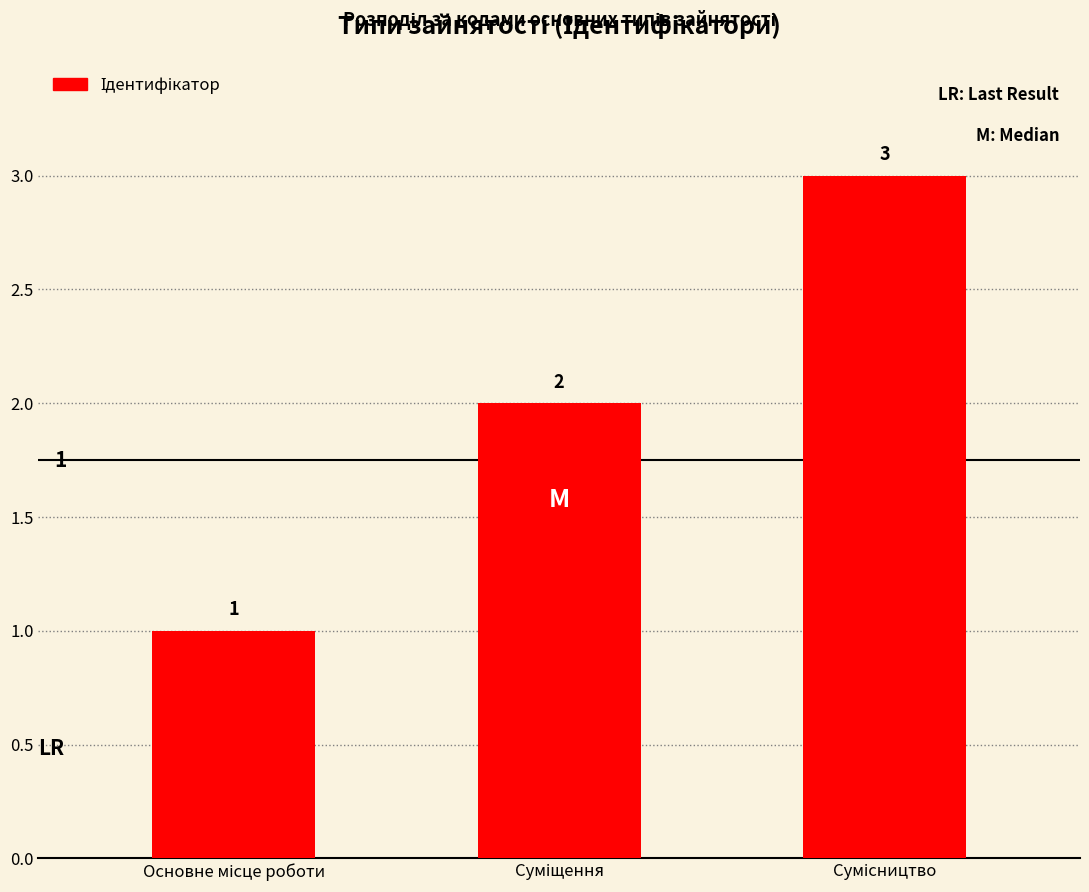

What is the greatest value displayed?

3